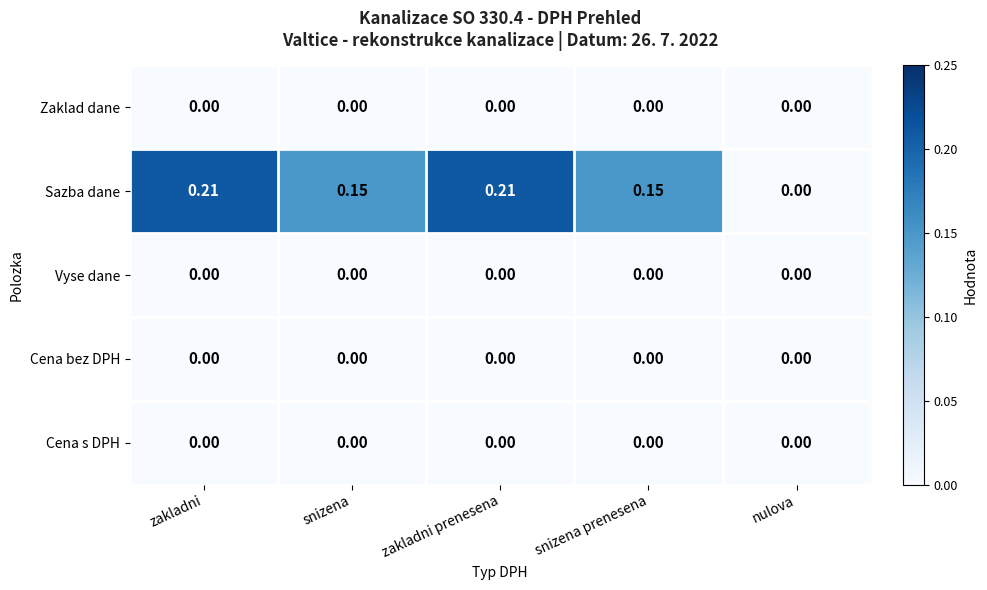

Which series has the largest total across all categories?

Sazba dane